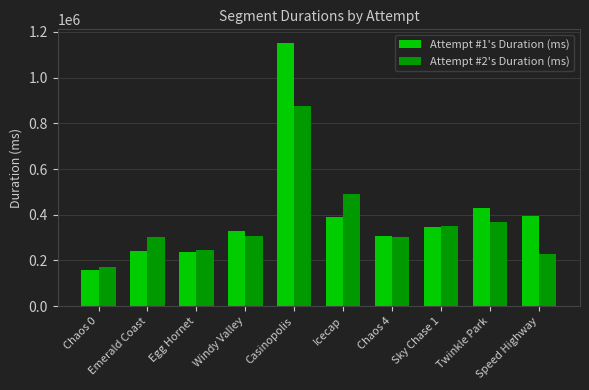

What are all the series names shown in the legend?

Attempt #1's Duration (ms), Attempt #2's Duration (ms)